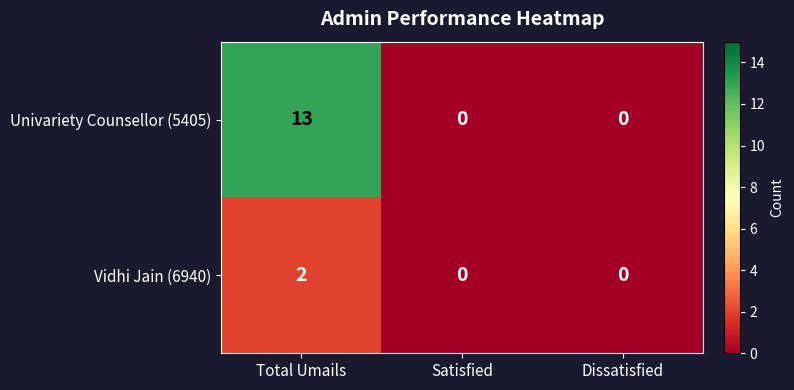

Which series has the widest spread of values?

Univariety Counsellor (5405)